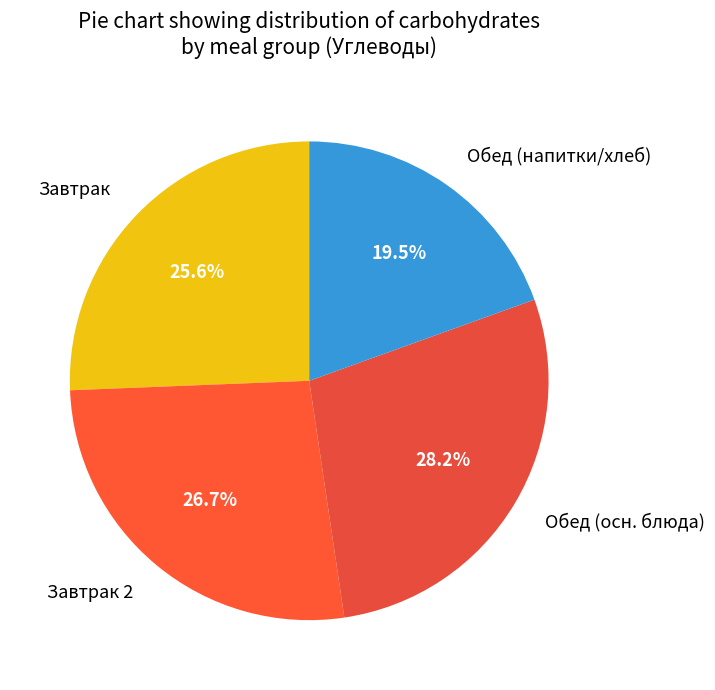

Between Завтрак 2 and Завтрак, which is larger?

Завтрак 2